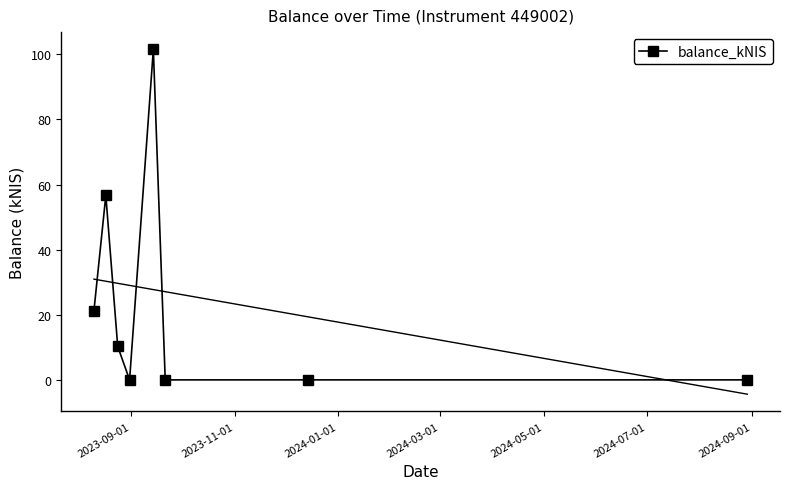

True or false: balance_kNIS has more than 0 interior local peaks.

True